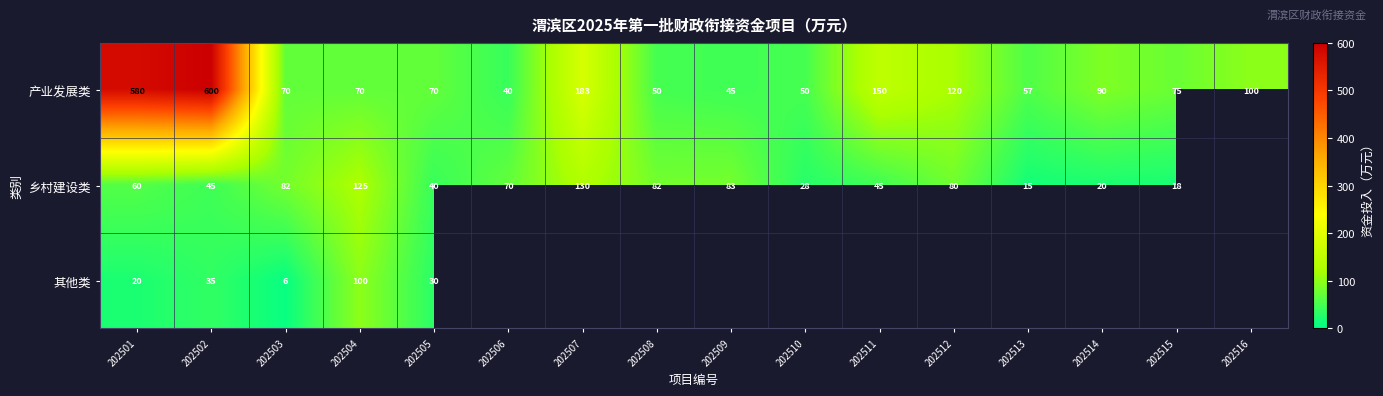

At which label is 产业发展类 closest to 320?

202507